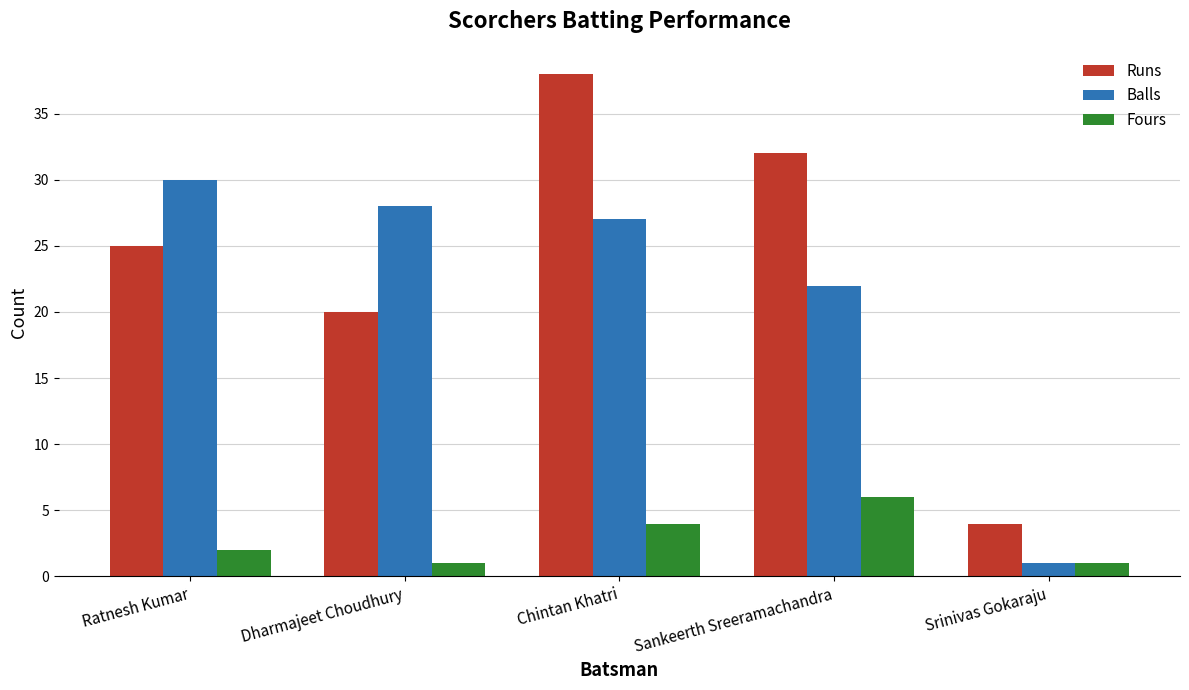

List the labels in order of Balls value, largest first.

Ratnesh Kumar, Dharmajeet Choudhury, Chintan Khatri, Sankeerth Sreeramachandra, Srinivas Gokaraju